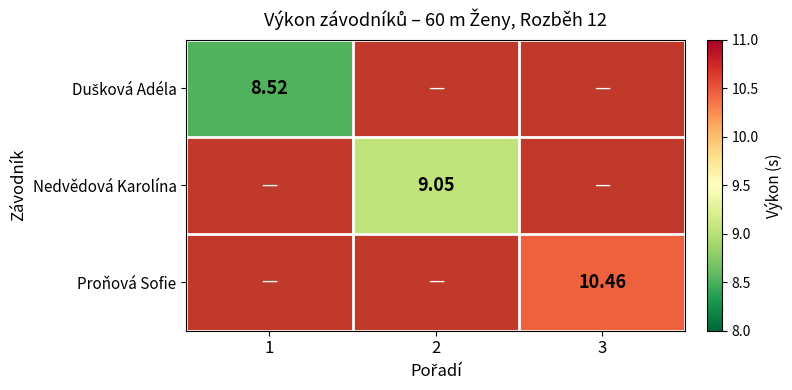

At which category is the sum across all series the highest?

3